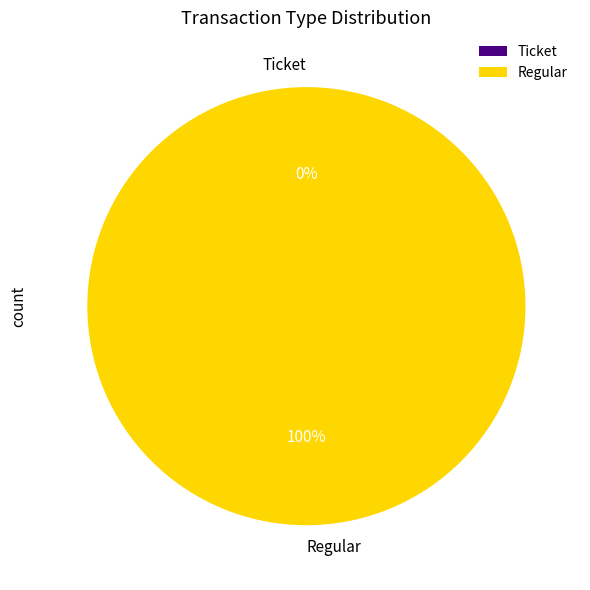

Does Ticket account for over 50% of the chart?

No